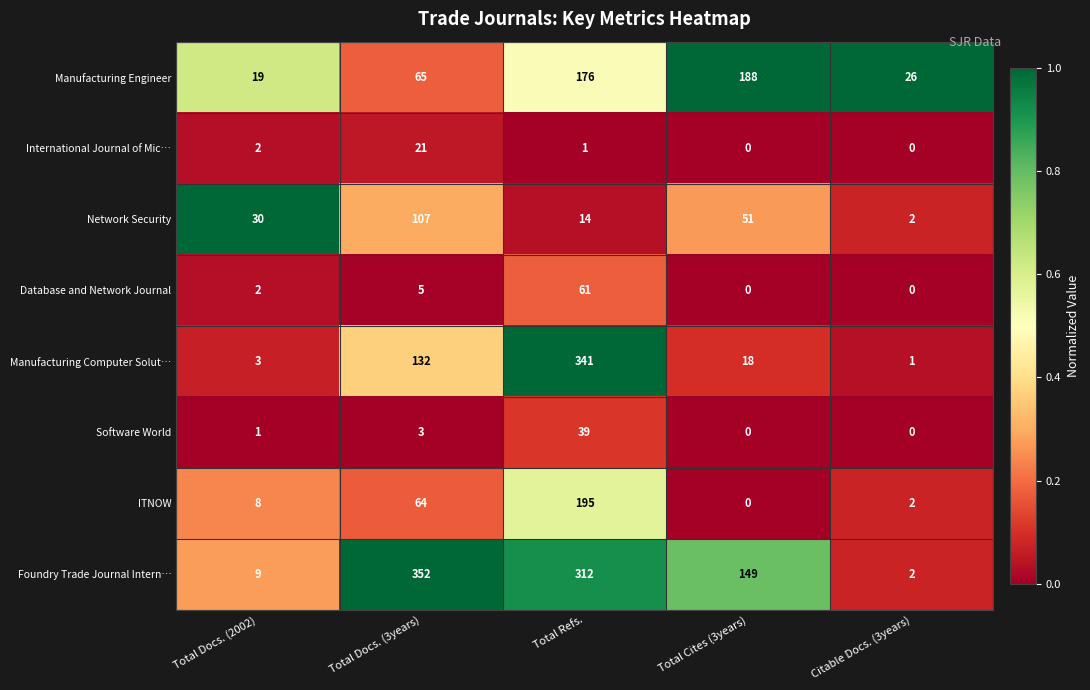

Where is Manufacturing Computer Solut… nearest to the value 171?

Total Docs. (3years)